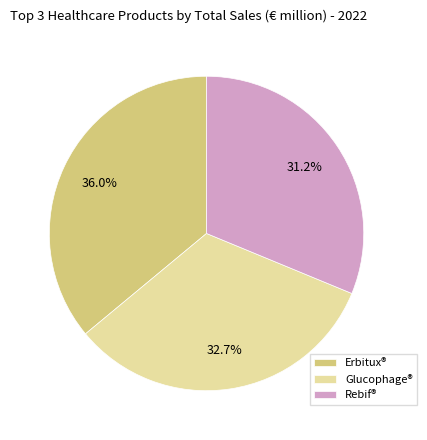

Combined, do Rebif® and Erbitux® account for over 50%?

Yes